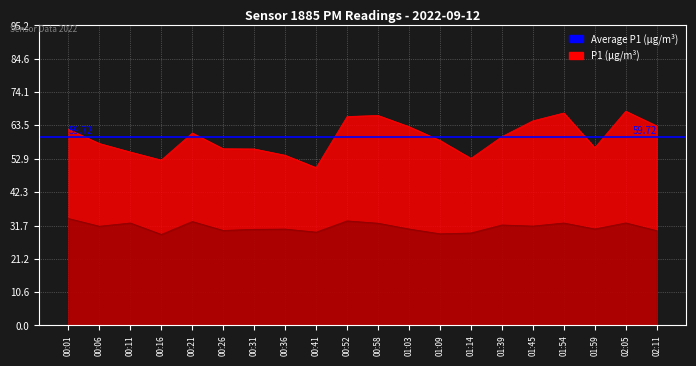

What position from the right is 00:41?

12